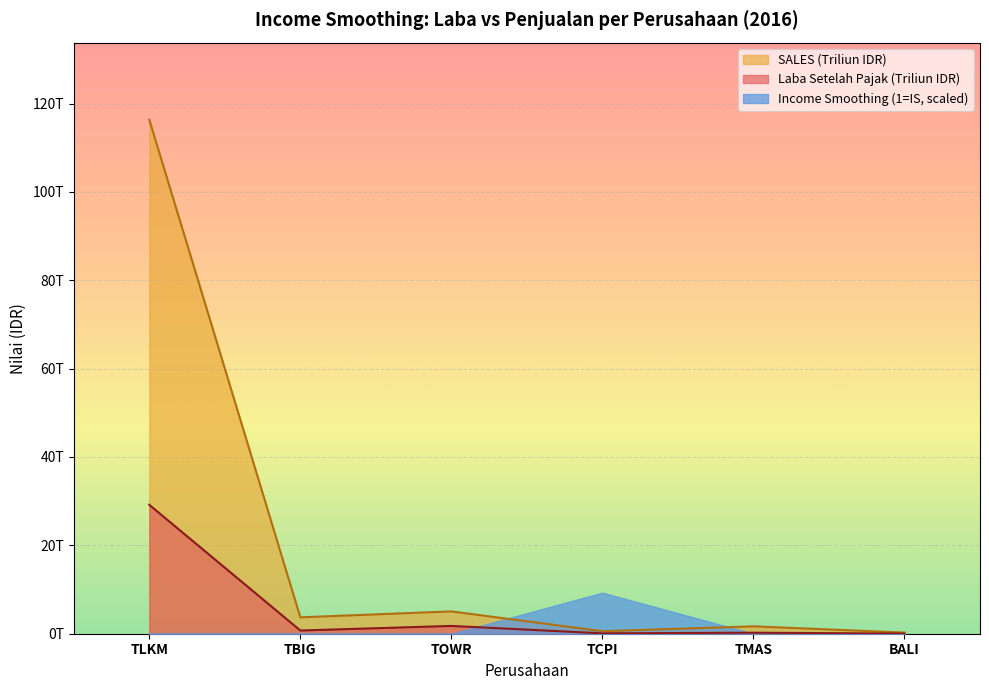

What position from the left is TBIG?

2